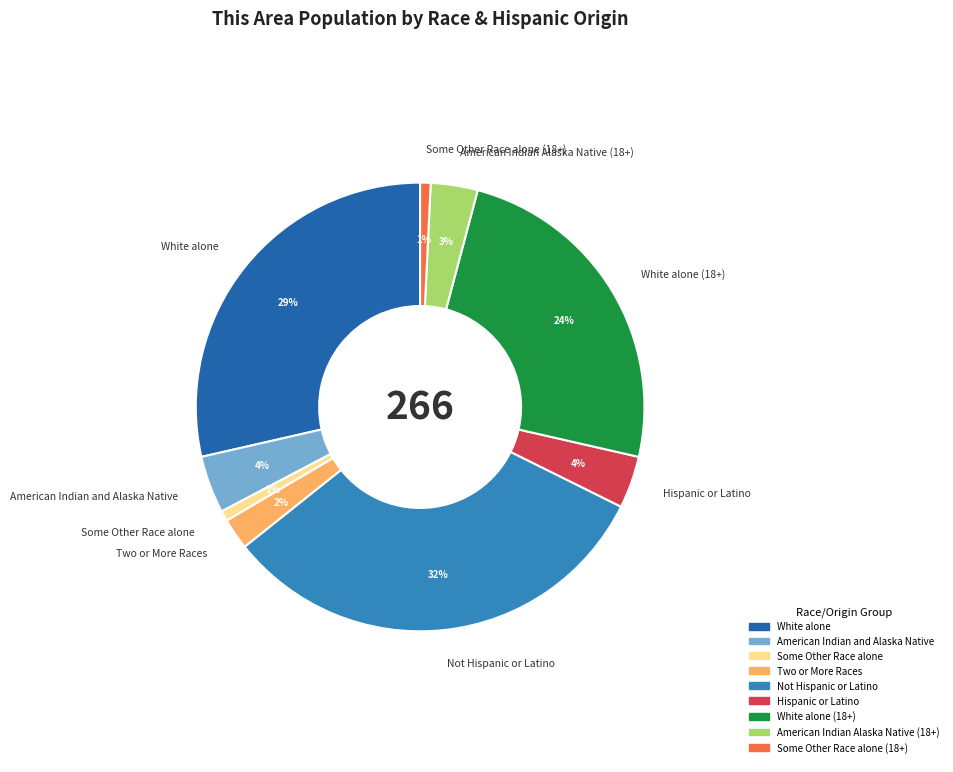

Do White alone (18+) and Hispanic or Latino together represent more than half of the pie?

No